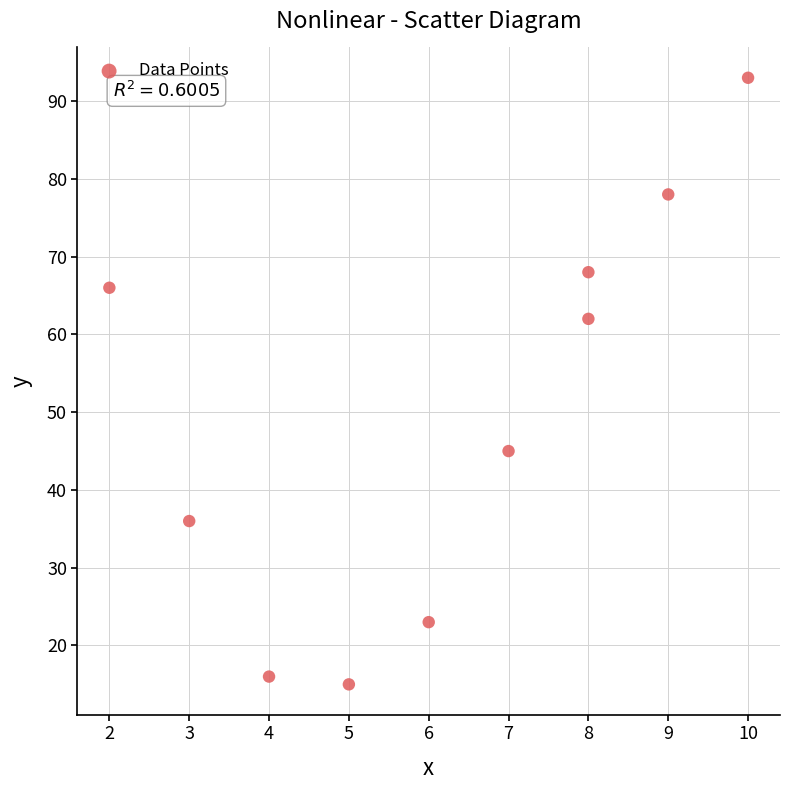

What Y value in the scatter plot is closest to 54?

62